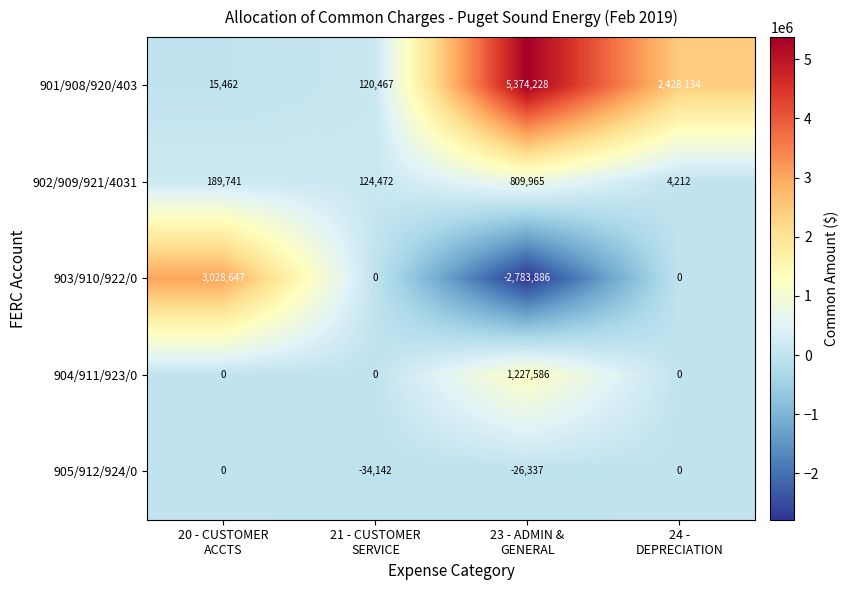

At how many categories does at least one series exceed 5356662?

1